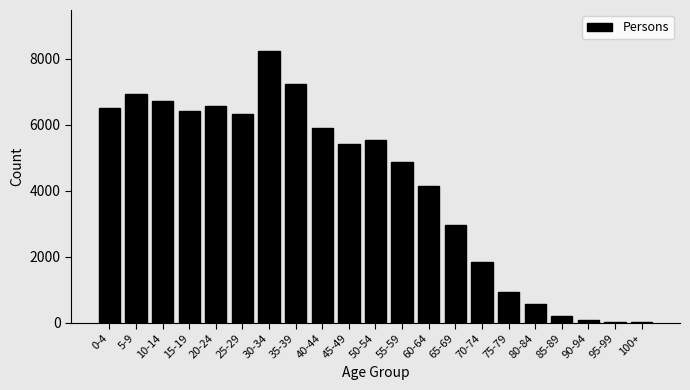

Which label corresponds to the largest value in the chart?

30-34